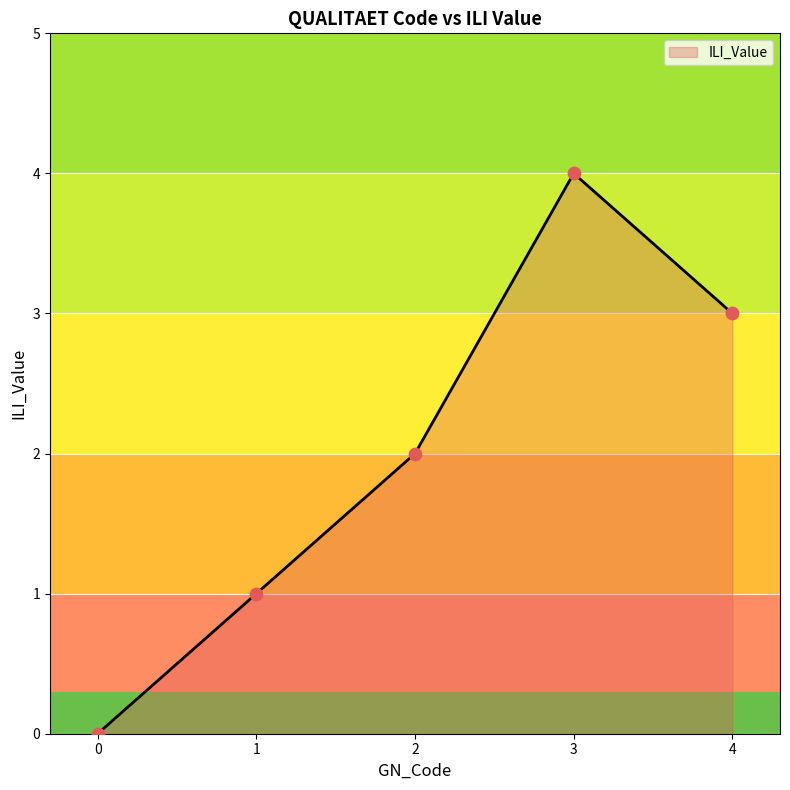

Between 0 and 2, which is larger?

2